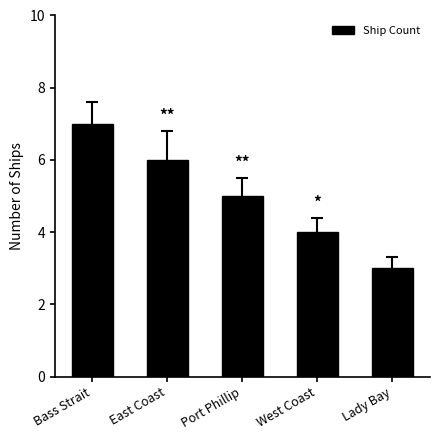

The value at West Coast is 4. True or false?

True